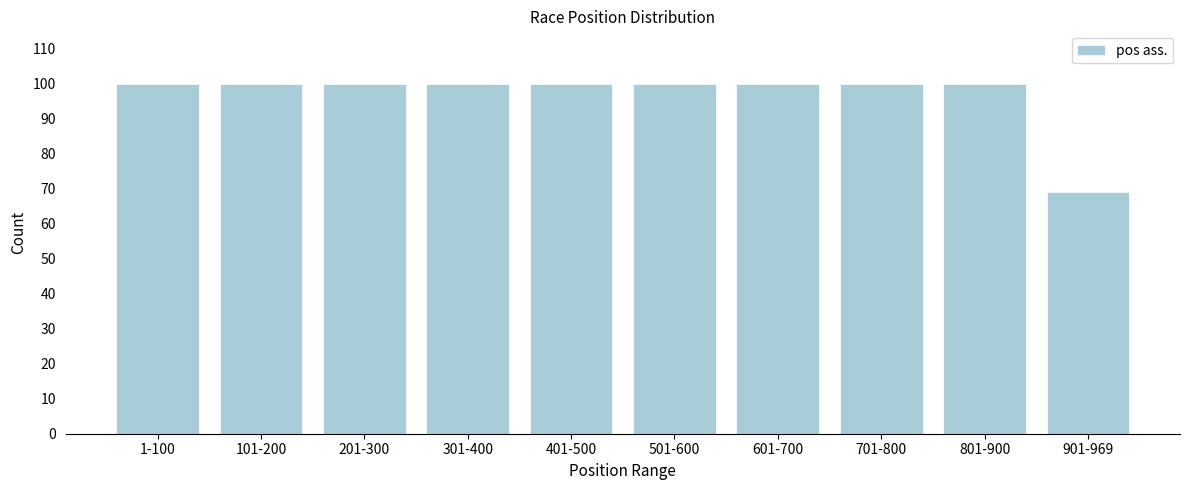

Reading left to right, transcribe all the data shown in this chart.

100	100	100	100	100	100	100	100	100	69